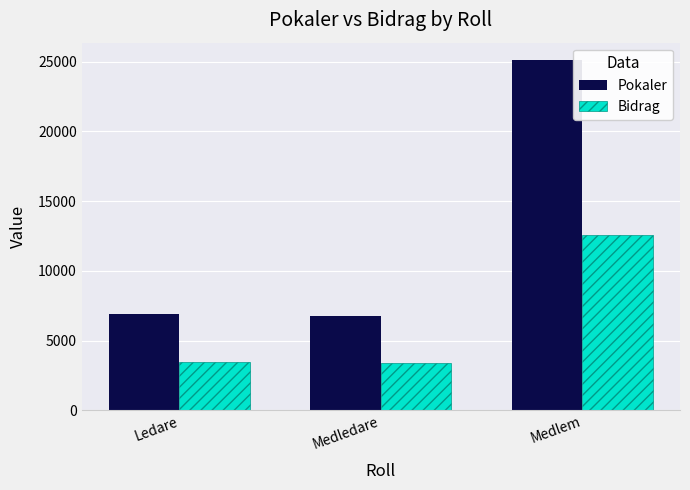

What position from the right is Medlem?

1